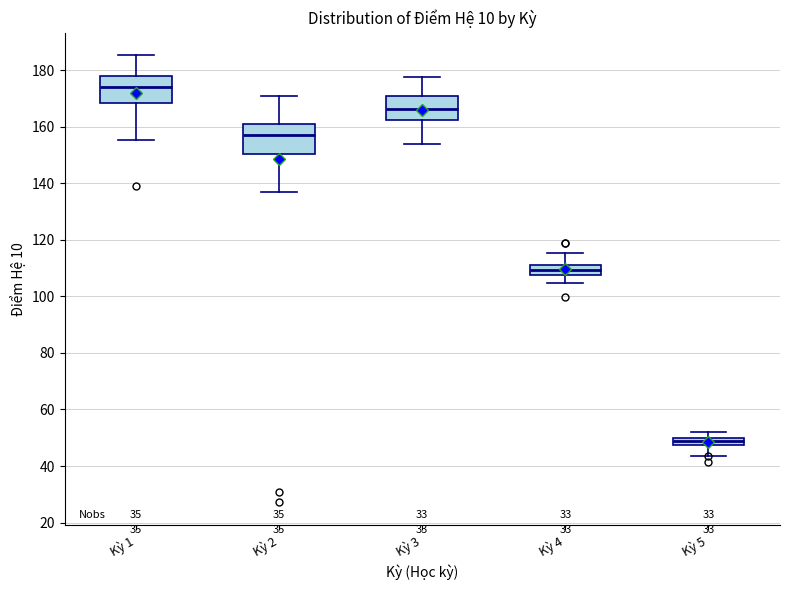

Which box has the highest median line?

Kỳ 1